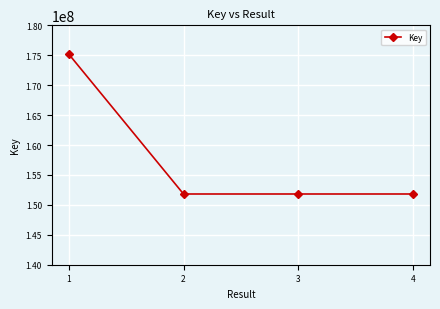

What is the average value?

157656892